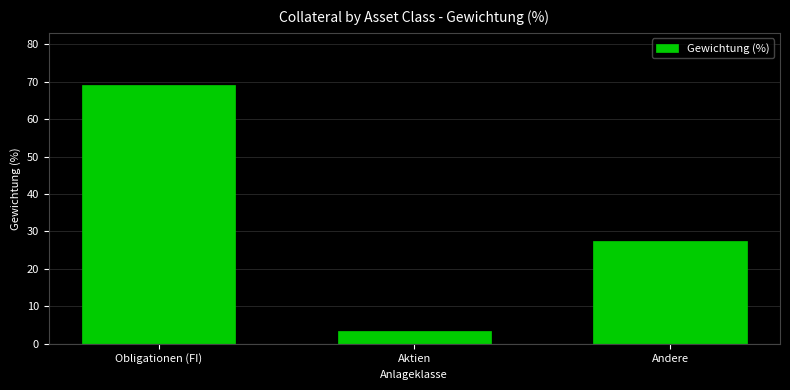

Reading left to right, transcribe all the data shown in this chart.

Obligationen (FI)=69.2	Aktien=3.3	Andere=27.5